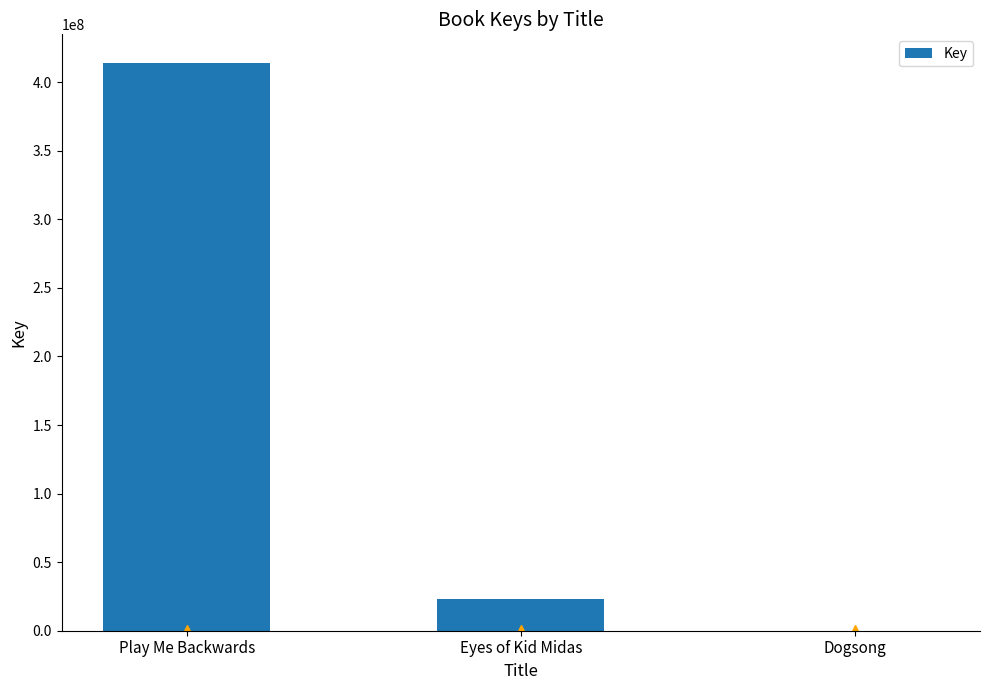

Between Dogsong and Eyes of Kid Midas, which is larger?

Eyes of Kid Midas